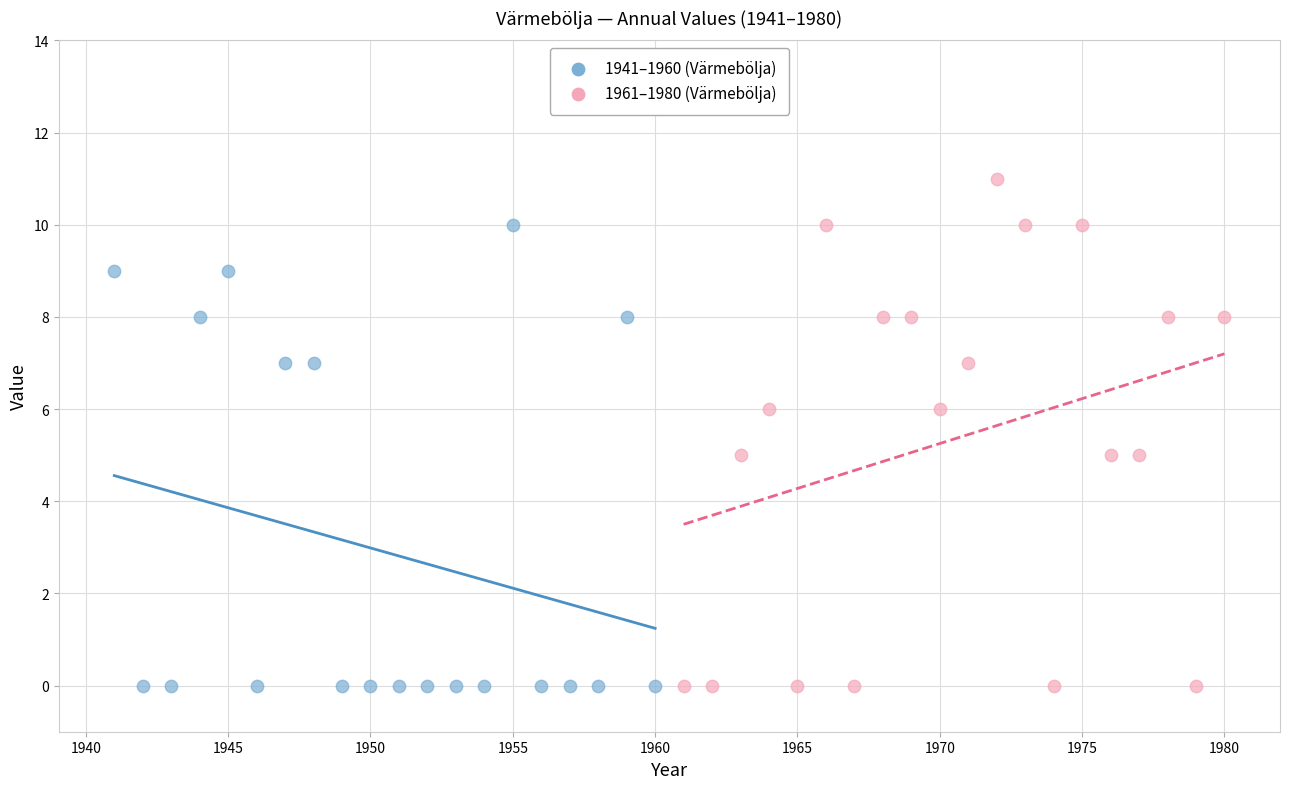

Which series contains the highest Y value?

1961–1980 (Värmebölja)